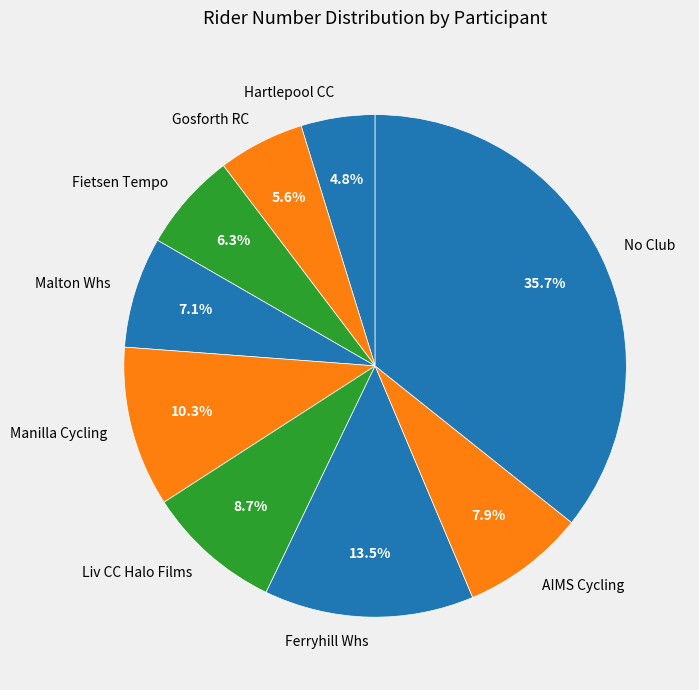

Which slice is the smallest?

Hartlepool CC